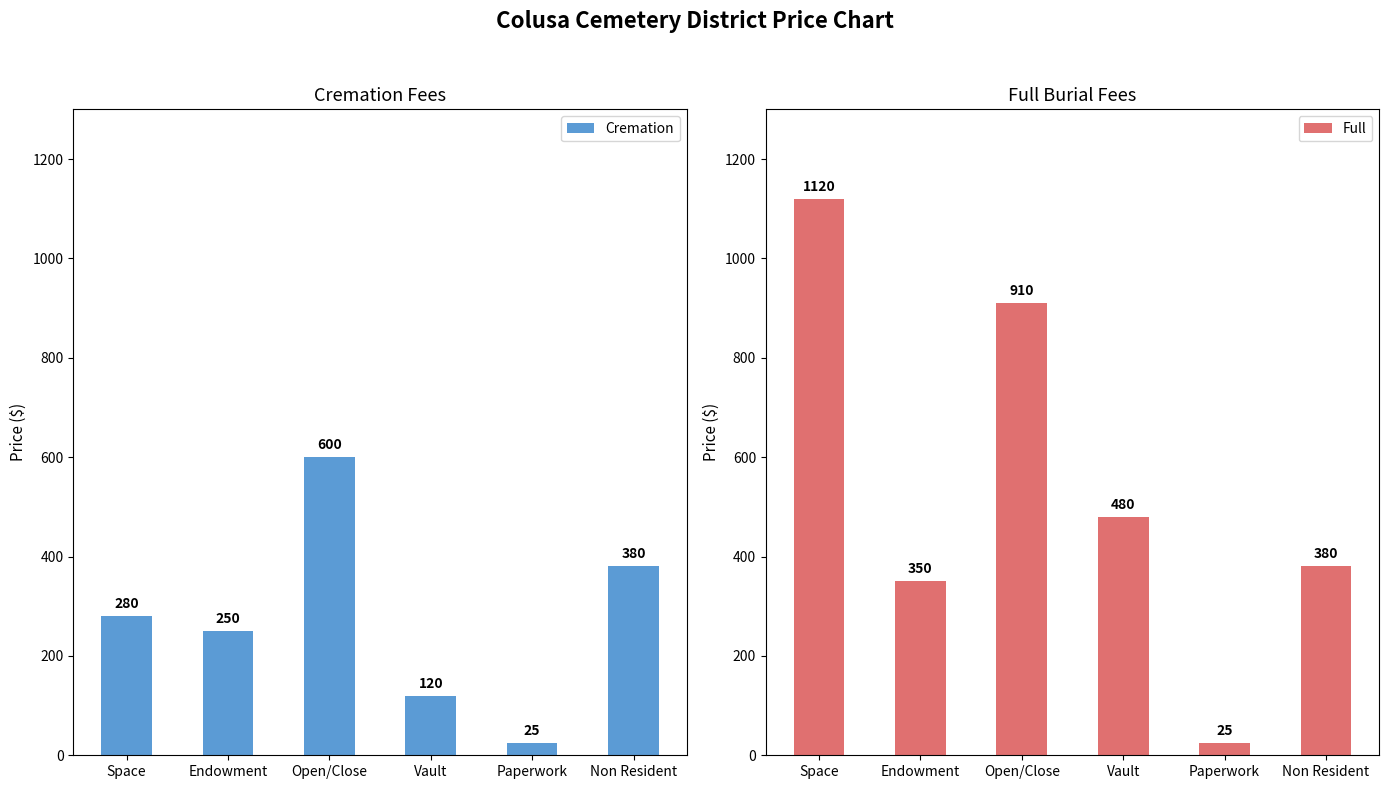

Reading left to right, what are all the values shown in this chart?

Cremation: Space=280	Endowment=250	Open/Close=600	Vault=120	Paperwork=25	Non Resident=380
Full: Space=1120	Endowment=350	Open/Close=910	Vault=480	Paperwork=25	Non Resident=380